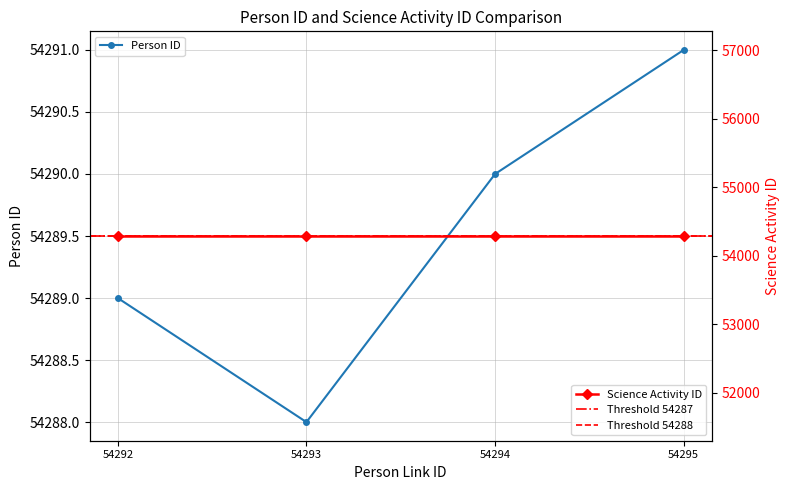

At which label is the value closest to 54289?

54292